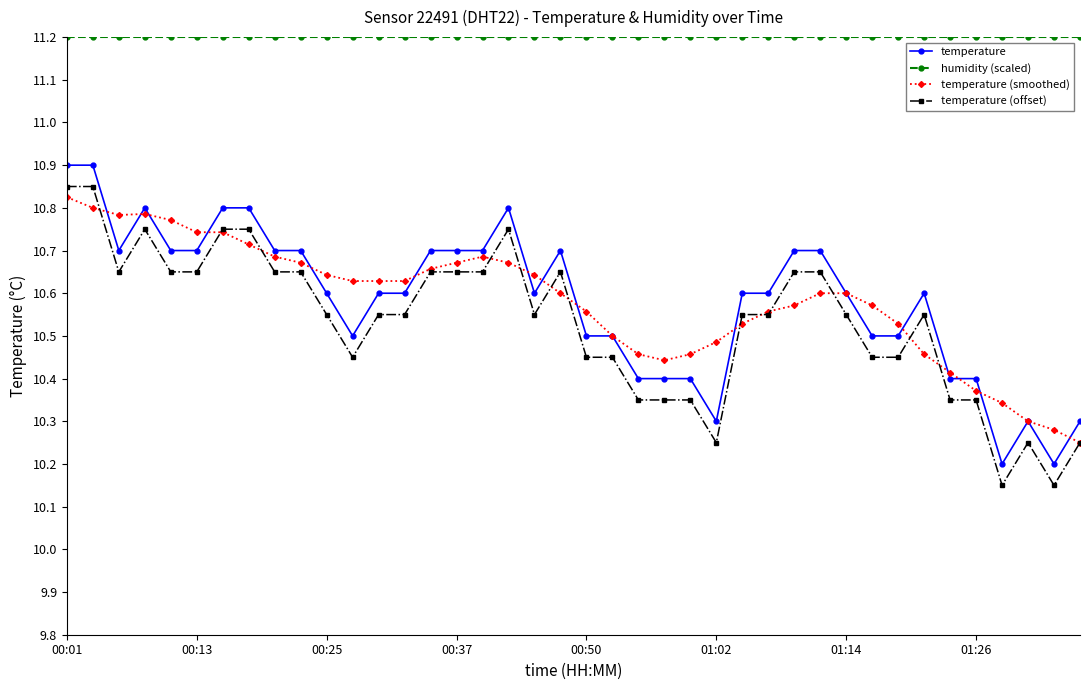

At how many categories does at least one series exceed 11?

40